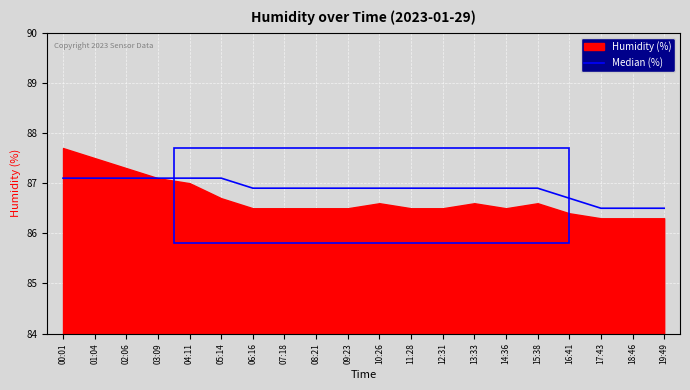

Approximately how many times larger is the value at 00:01 compared to 01:04?

1.0